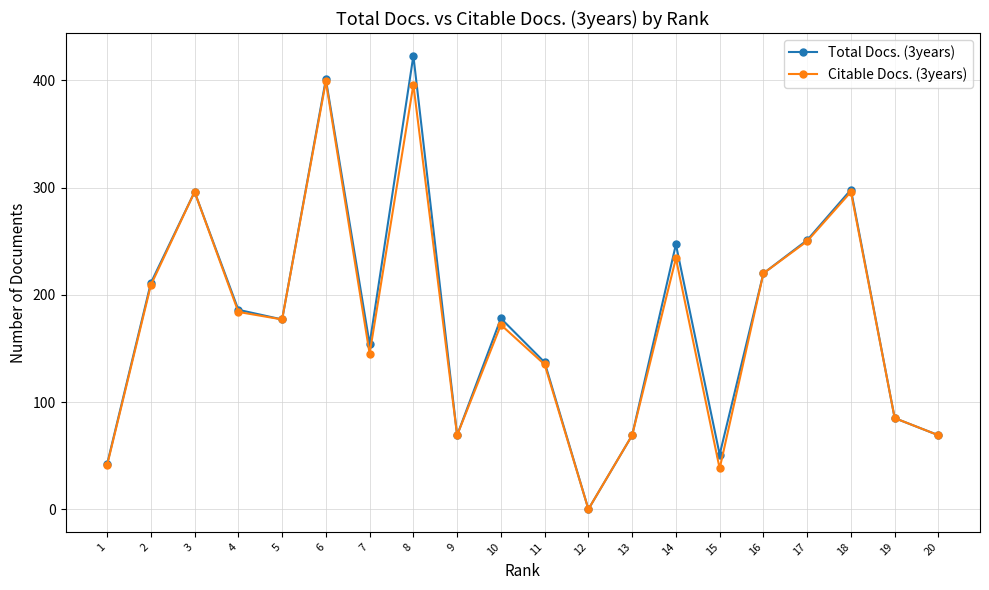

What is the approximate value of Total Docs. (3years) at 7, to the nearest 10?

150